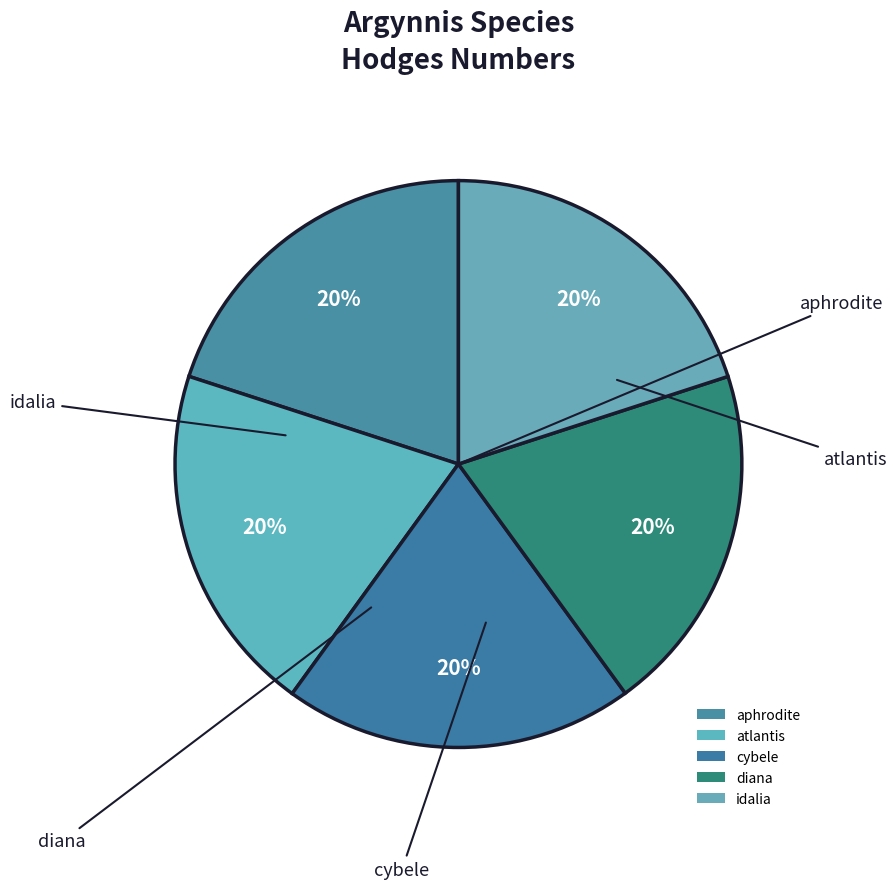

How many slices are in this pie chart?

5